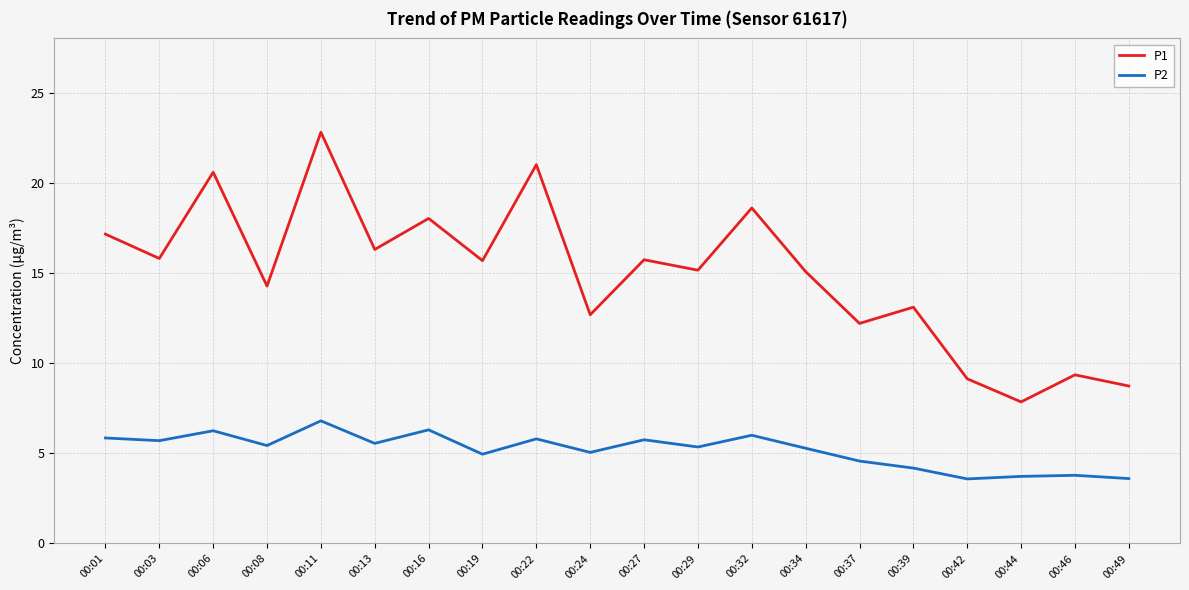

Rank the series at 00:44 from lowest to highest value.

P2, P1